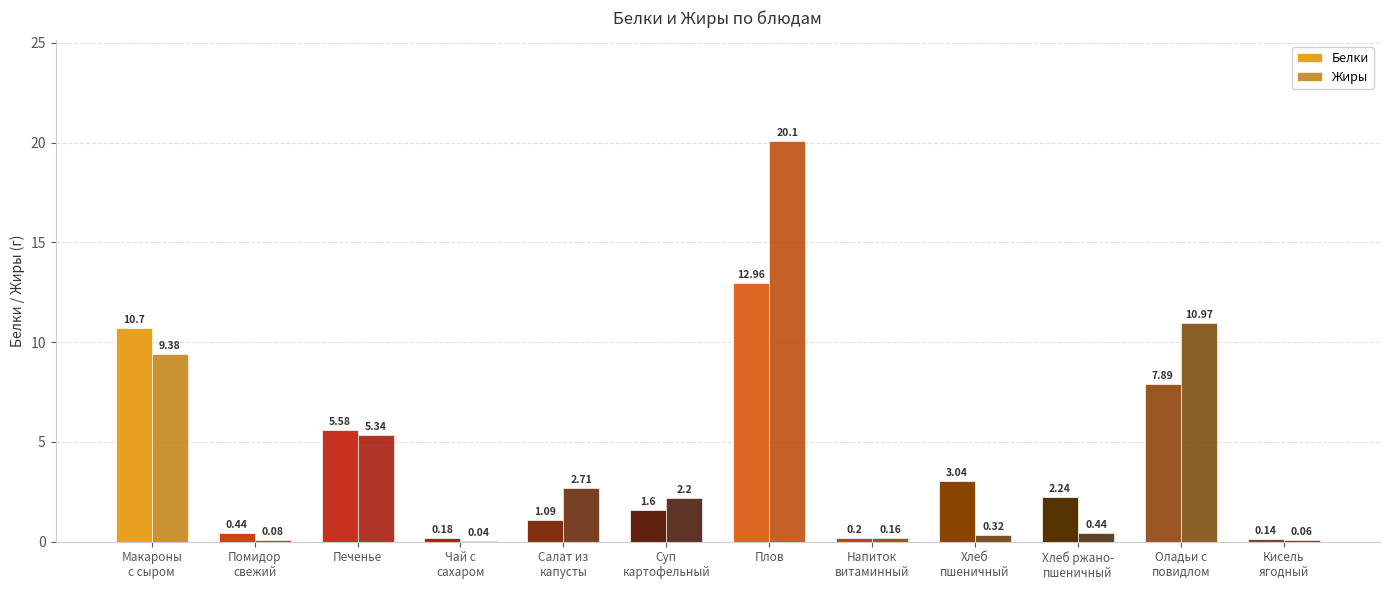

What is the sum of all Жиры values?

51.8